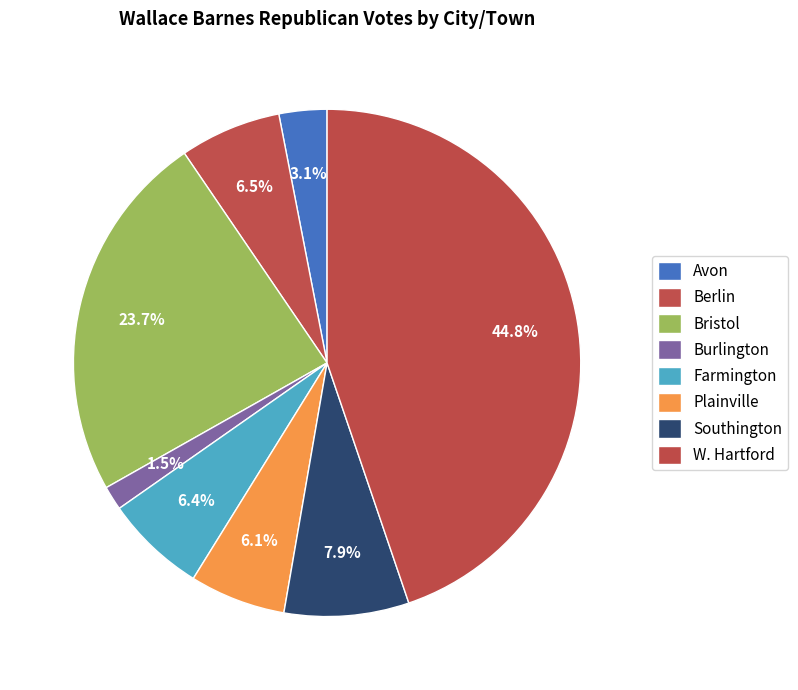

What is the total percentage of Burlington and Farmington?

8.0%